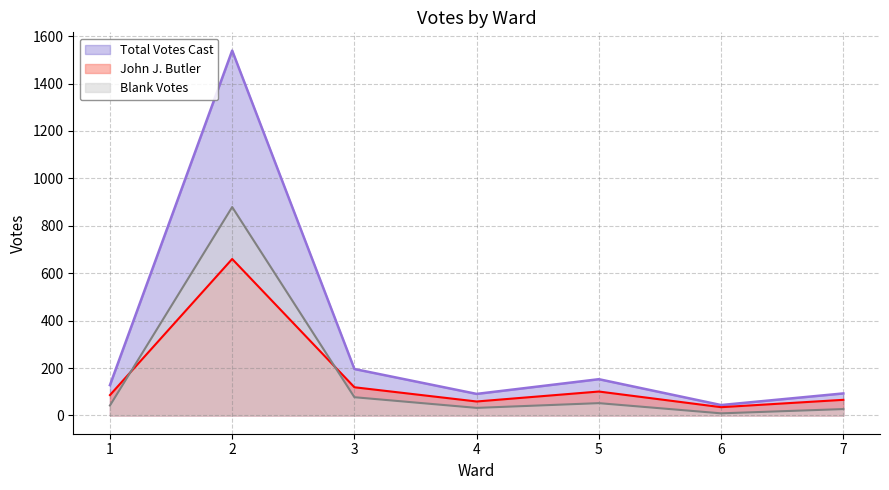

What are all the series names shown in the legend?

Total Votes Cast, John J. Butler, Blank Votes